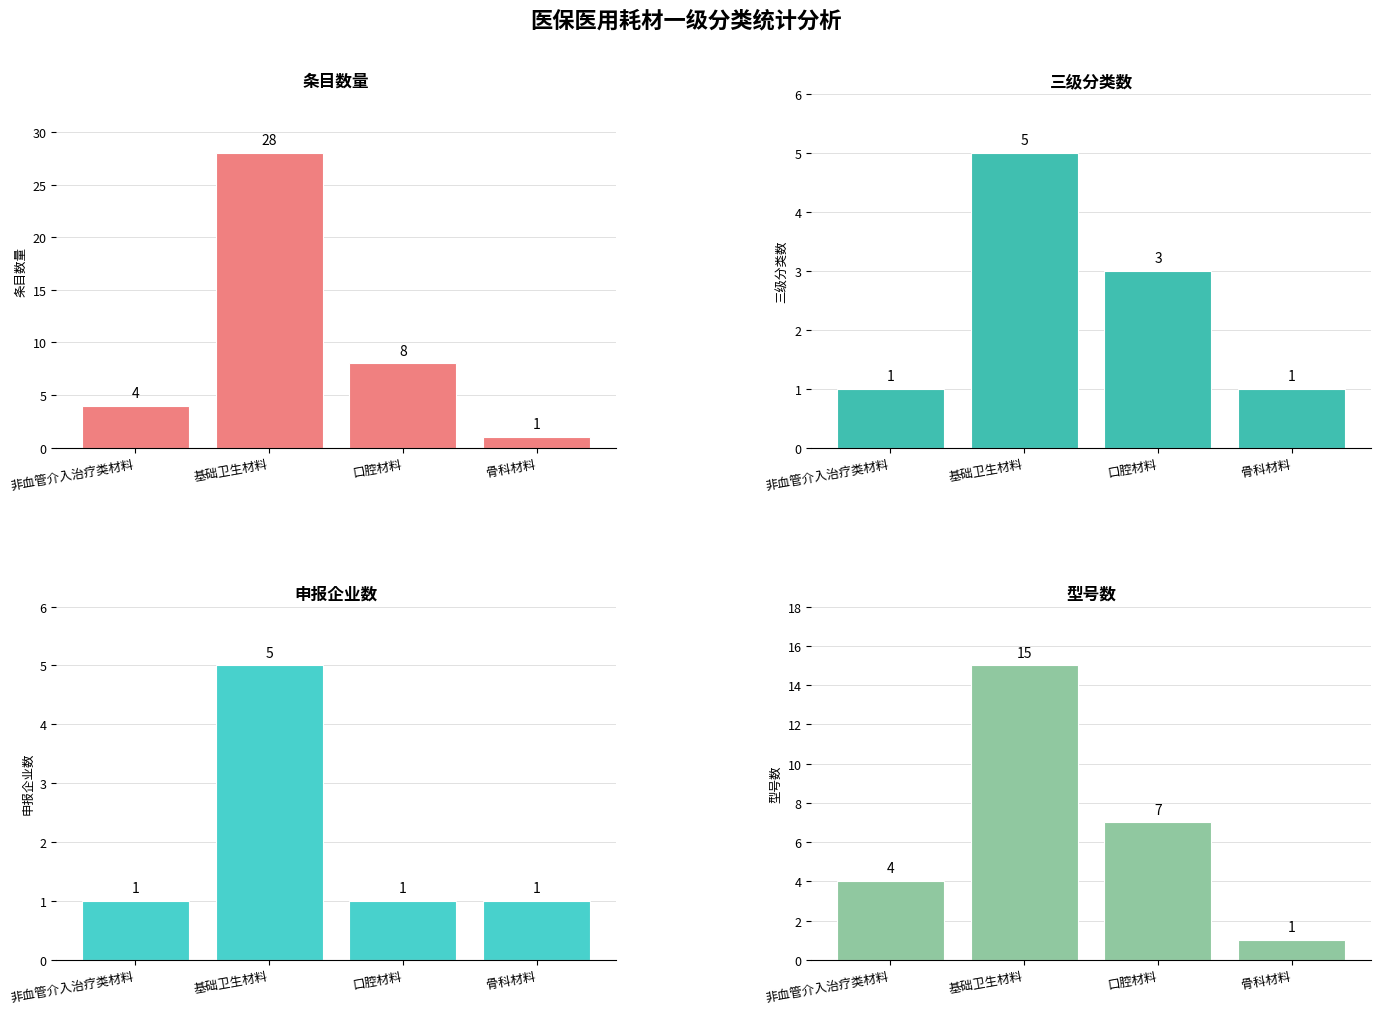

Which category has the lowest value in the 三级分类数 series?

非血管介入治疗类材料